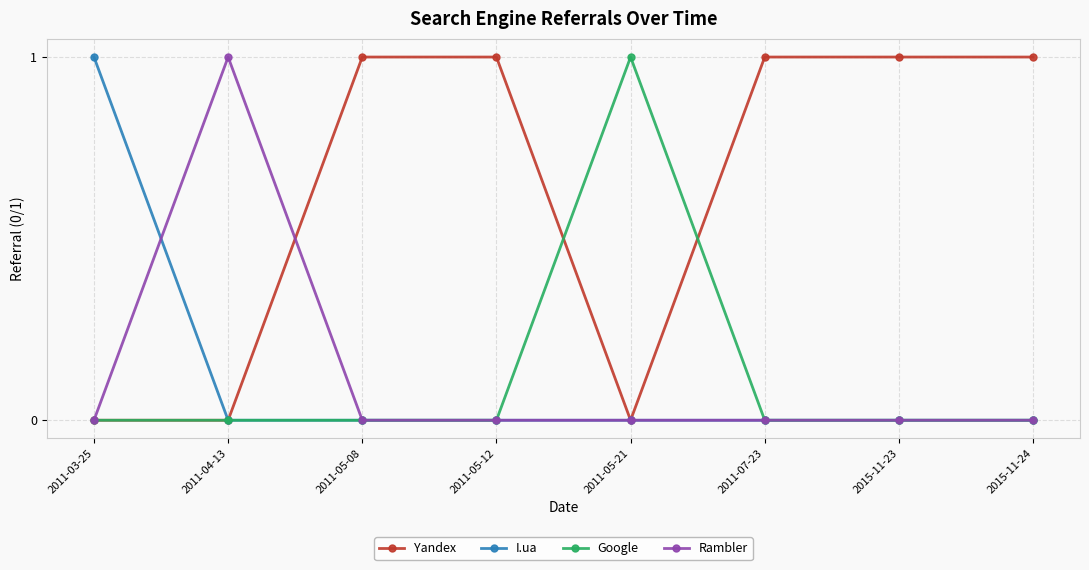

True or false: I.ua and Rambler intersect in this chart.

True